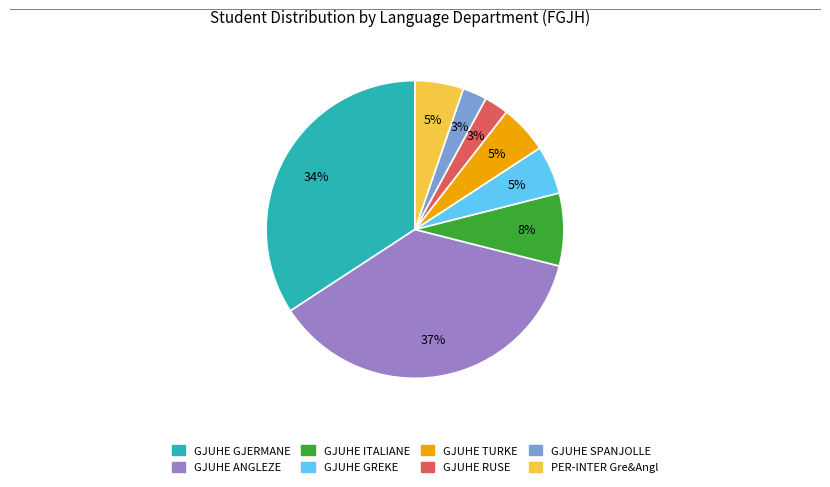

True or false: GJUHE GJERMANE accounts for 34% of the total.

True